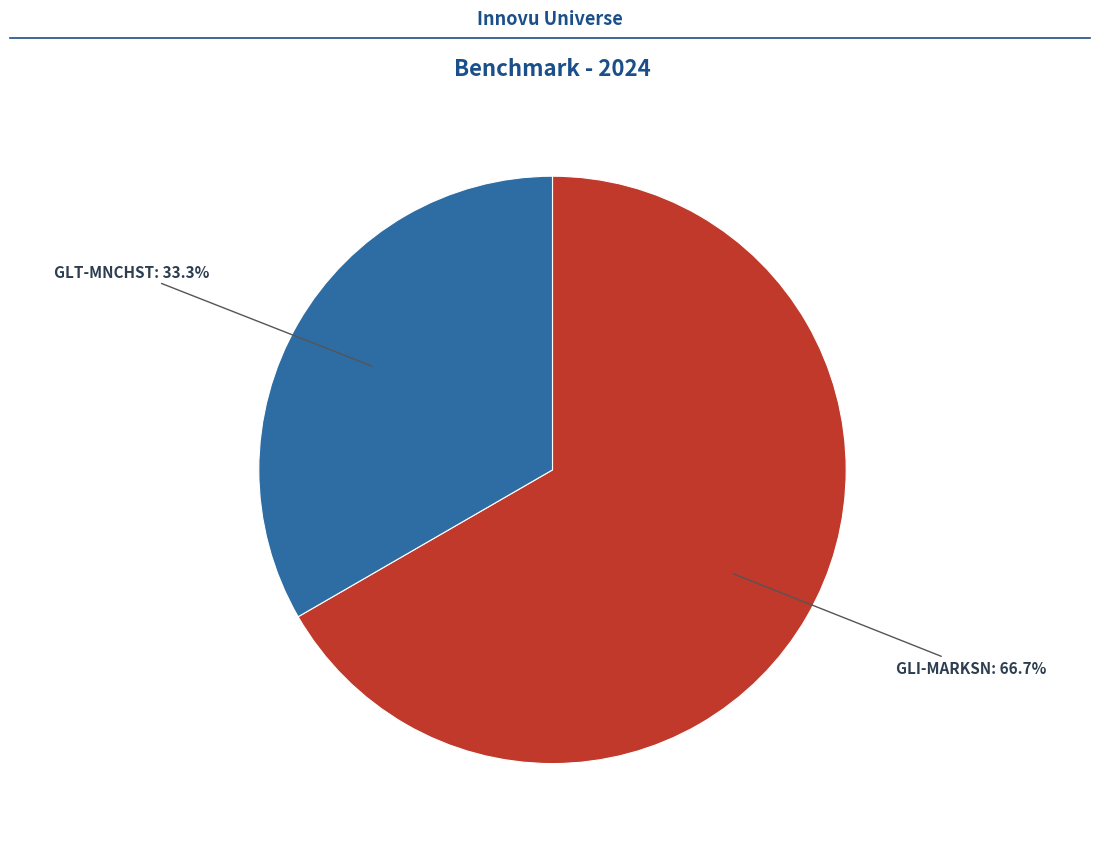

Is there a majority slice in this chart?

Yes